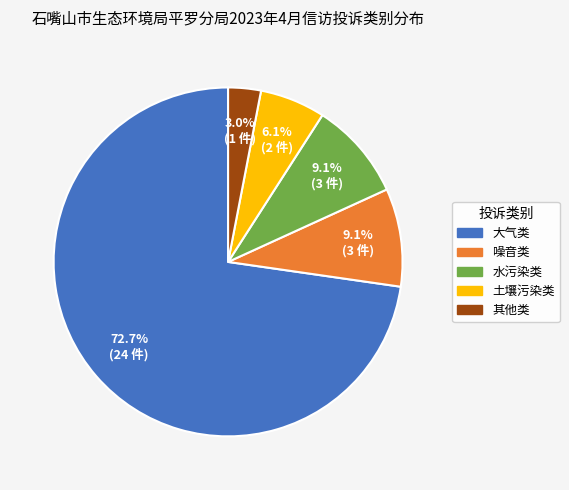

To the nearest percent, what is the combined percentage of 水污染类 and 其他类?

12%